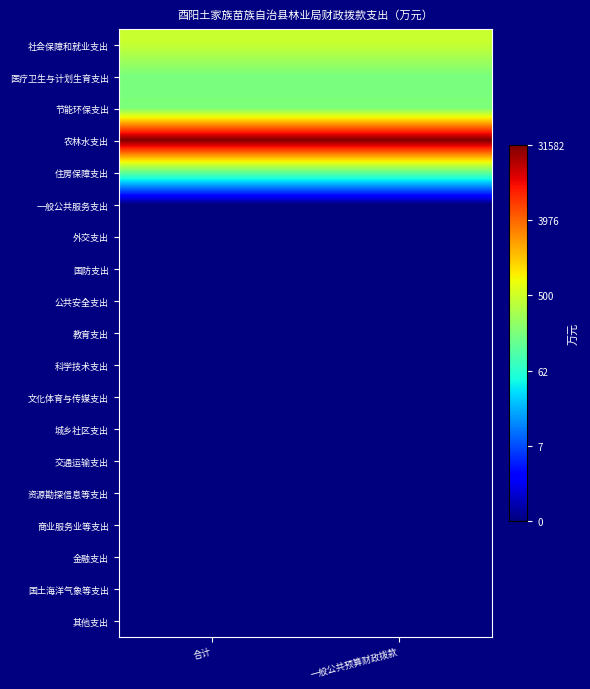

Between 合计 and 一般公共预算财政拨款, which is larger?

合计